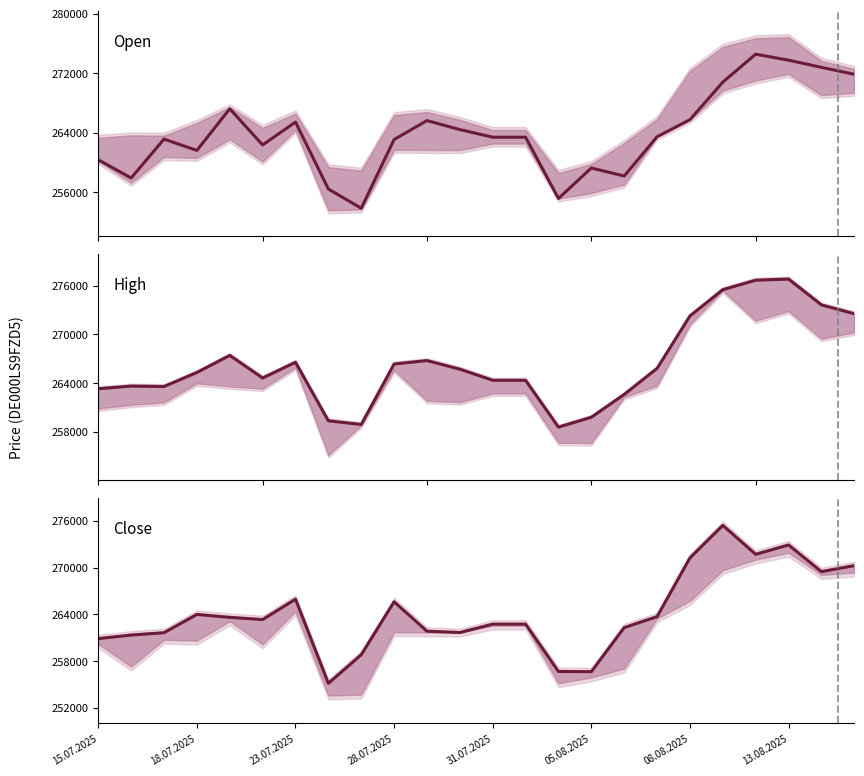

After their last crossing, which series has the higher values: Open or Close?

Open